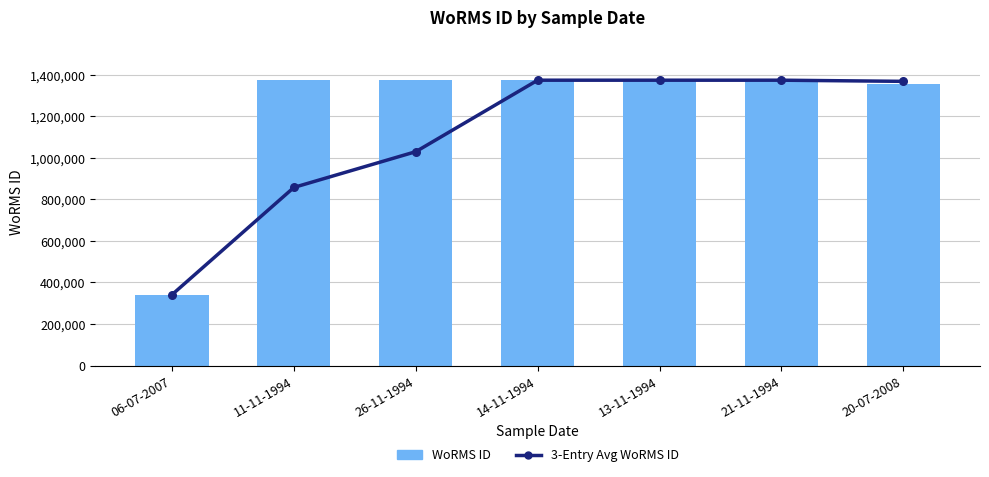

At which category is the sum across all series the highest?

21-11-1994